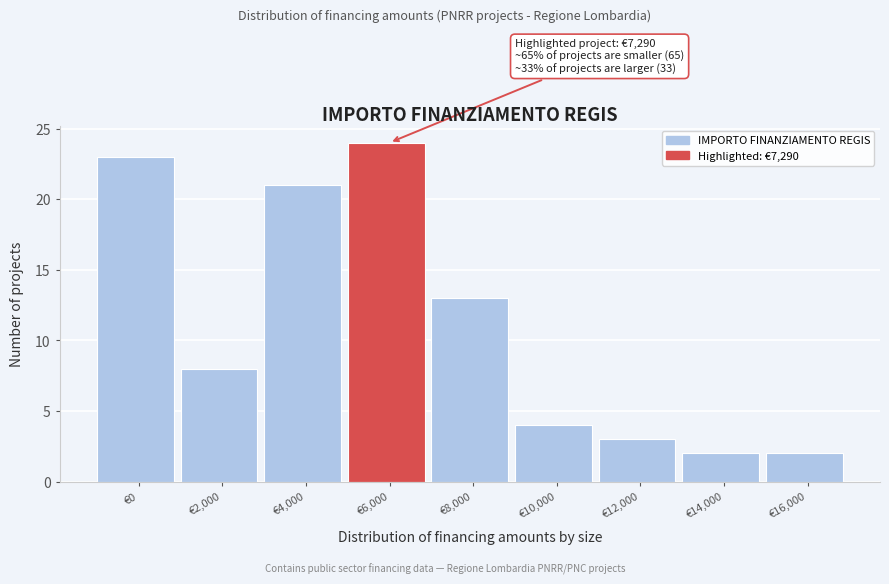

Reading right to left, what are all the values shown in this chart?

€16,000=2	€14,000=2	€12,000=3	€10,000=4	€8,000=13	€6,000=24	€4,000=21	€2,000=8	€0=23